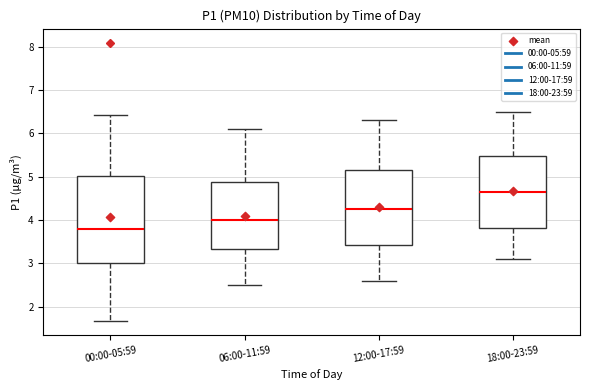

Comparing the boxes themselves (not the whiskers), which one is the tallest?

00:00-05:59